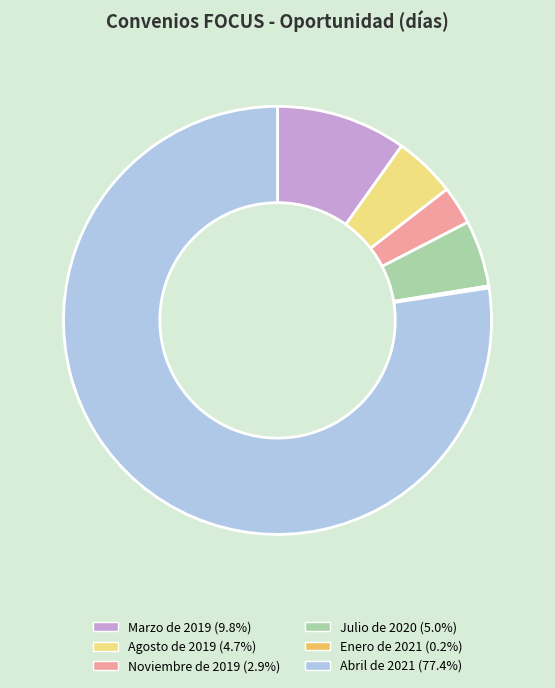

Is there any slice that represents more than half of the pie?

Yes